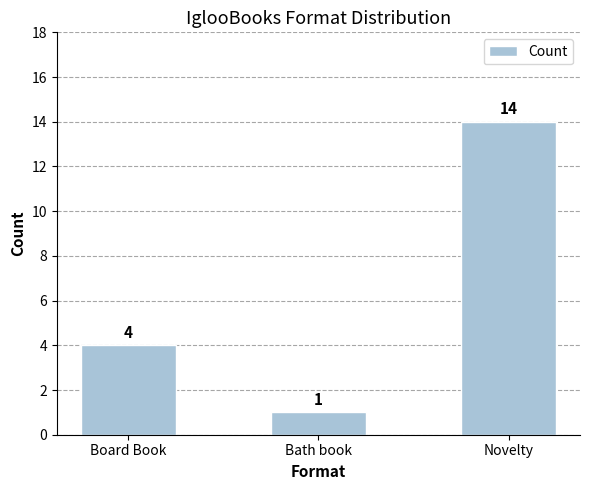

The value at Novelty is 14. True or false?

True